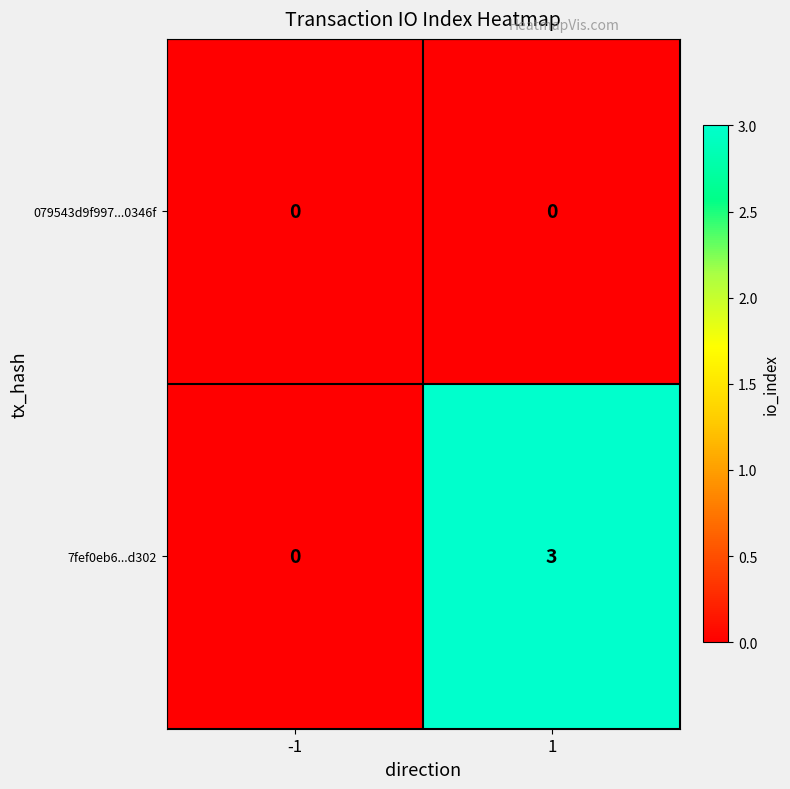

What is the greatest value displayed?

3